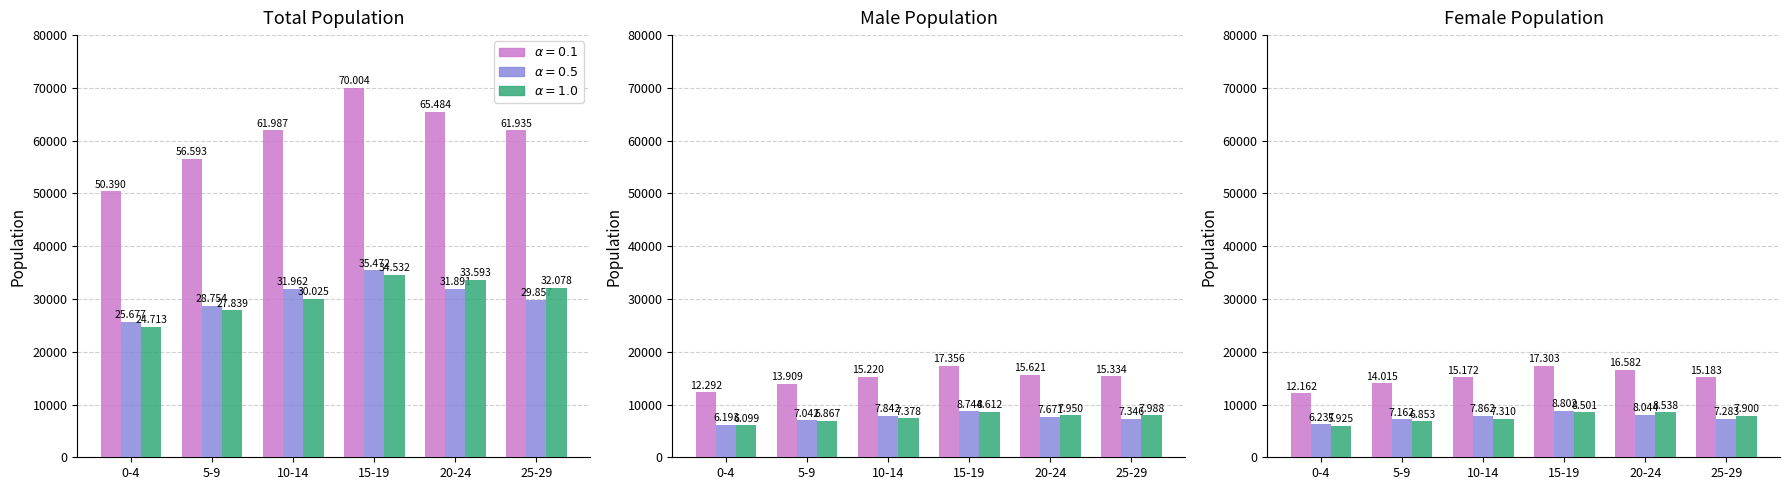

Is it true that alpha=1.0 equals 24713 at 0-4?

True